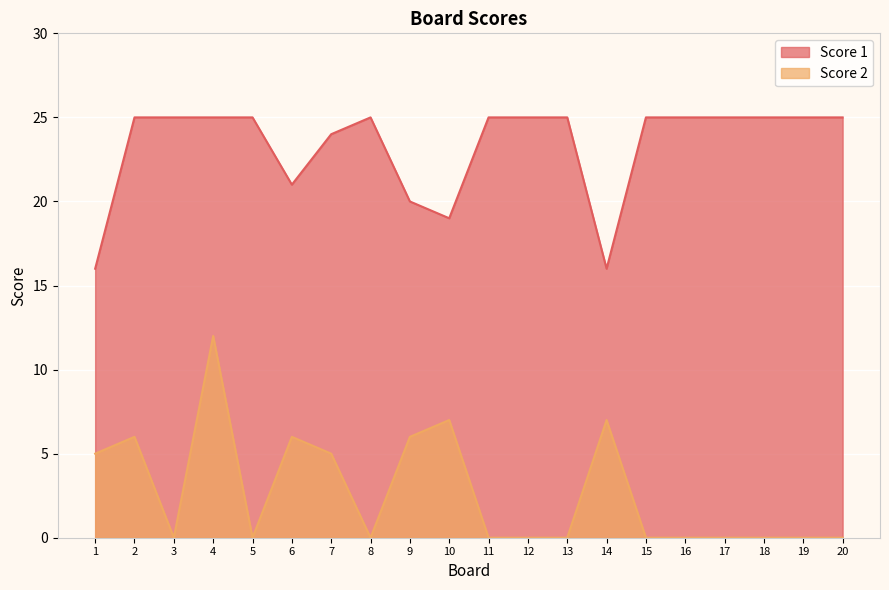

What is the value of the Score 1 point at the 5th from the left?

25